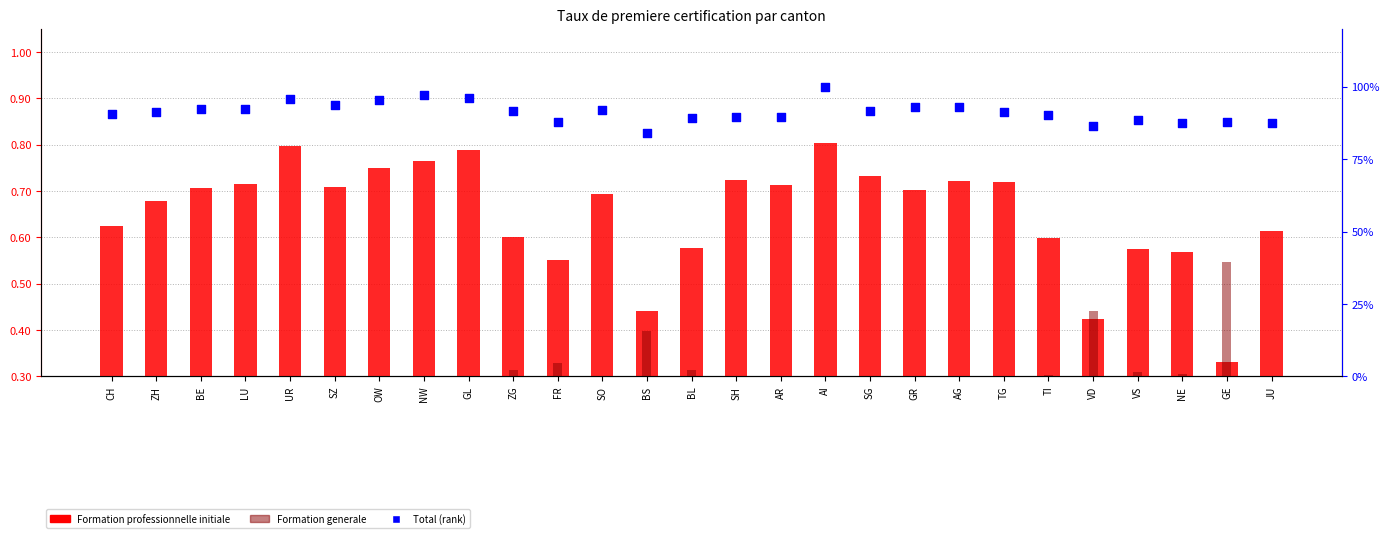

At which category is the sum across all series the highest?

AI